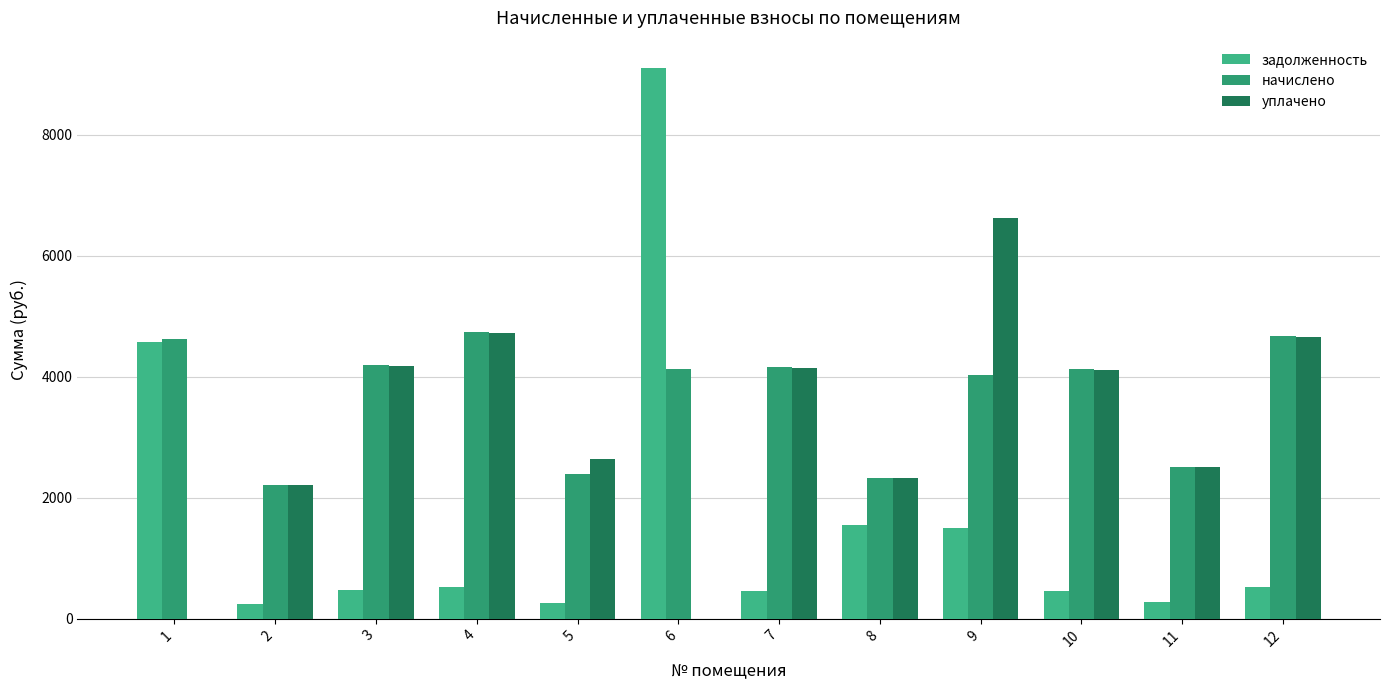

How many groups of bars are there?

12